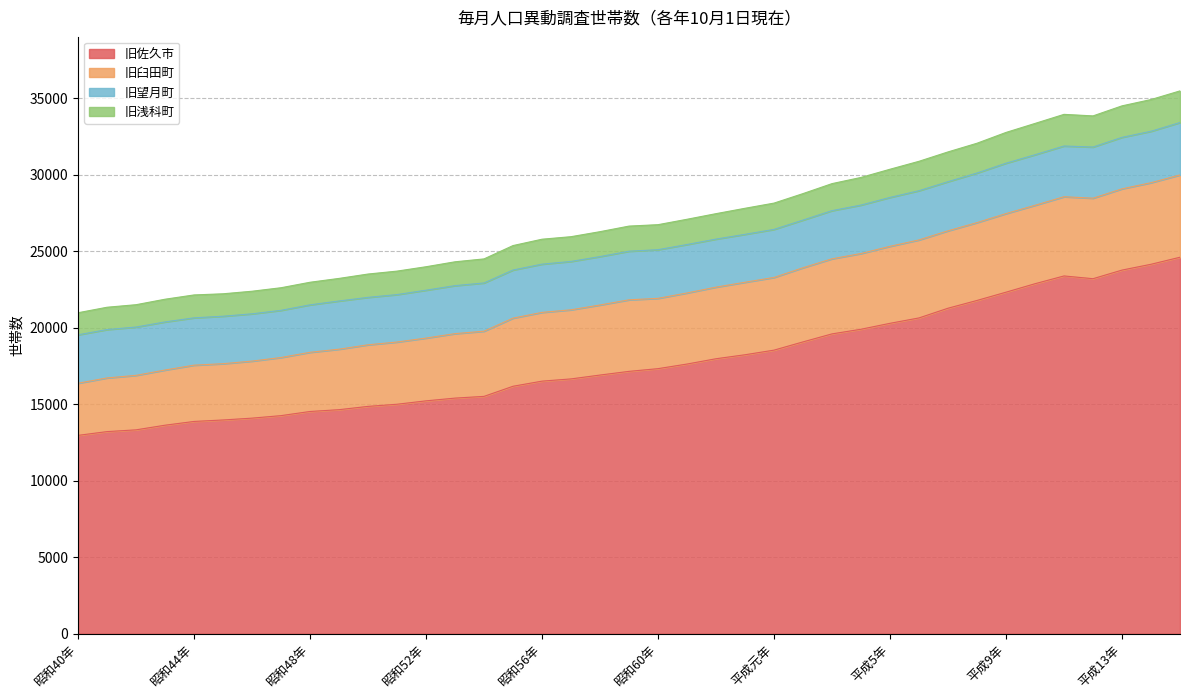

True or false: 旧佐久市 has a value of 14853 at 昭和50年.

True